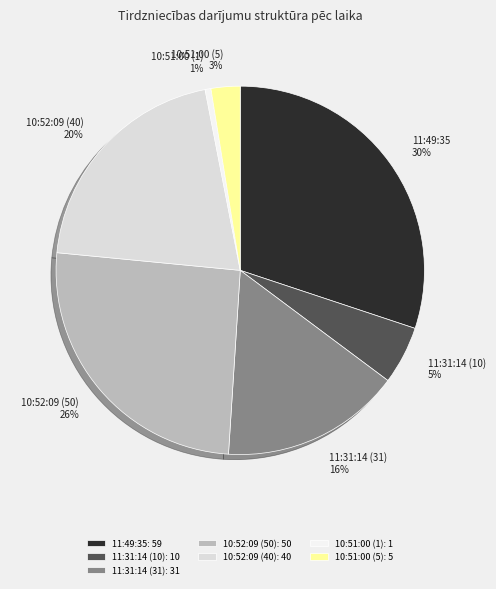

Is it true that 10:51:00 (5): 5 is 3% of the pie?

True